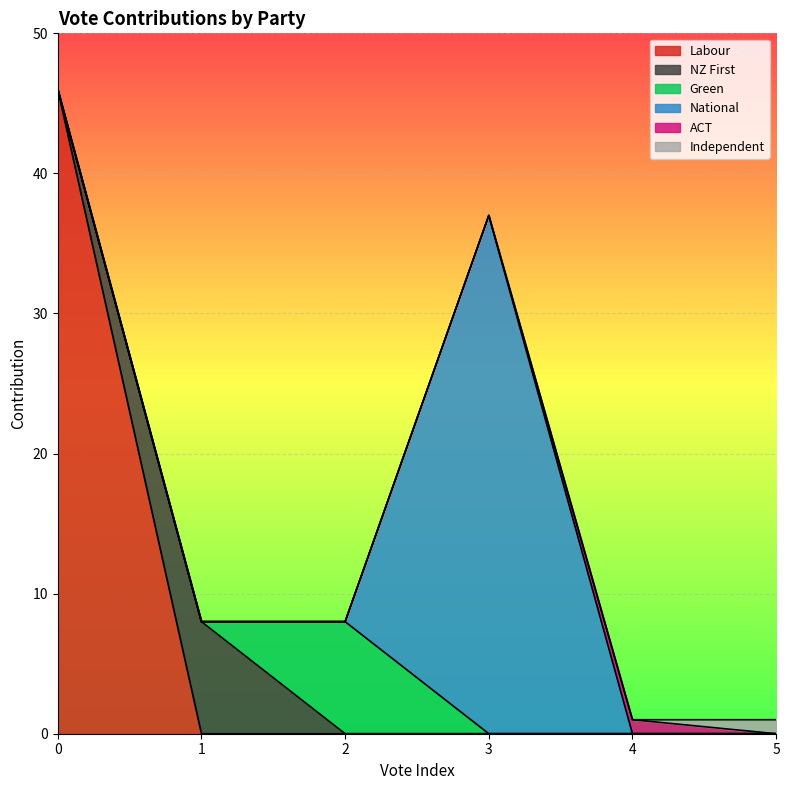

How many NZ First values are between 0 and 1?

5